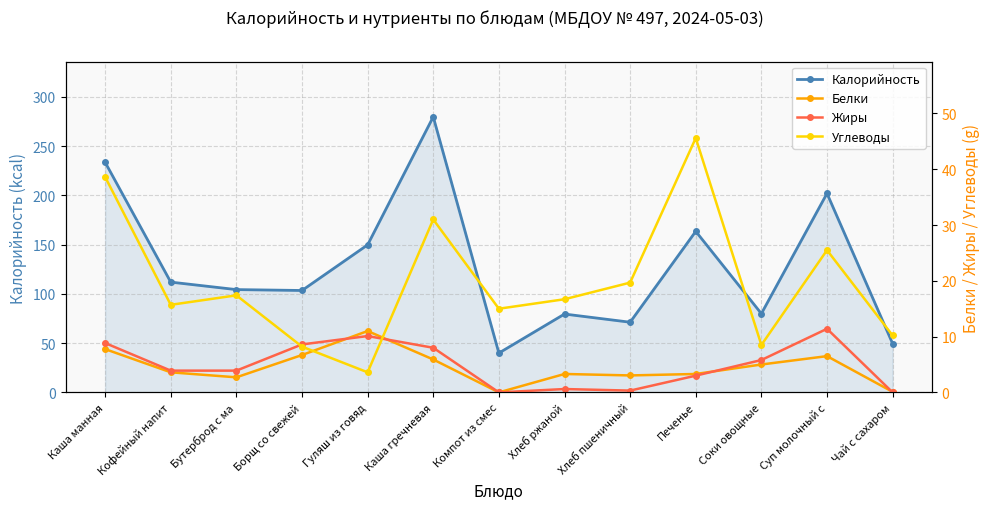

How many times do Белки and Жиры cross each other?

4